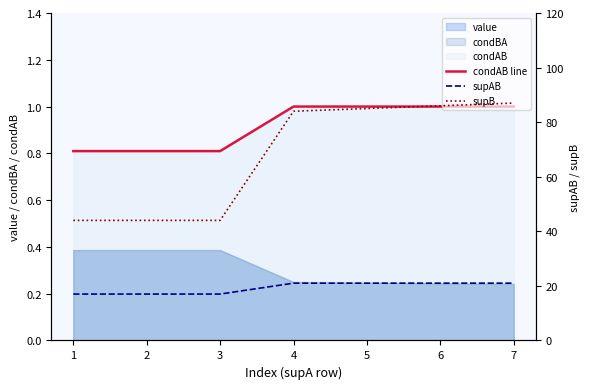

Which series has the largest range (max minus min)?

supB